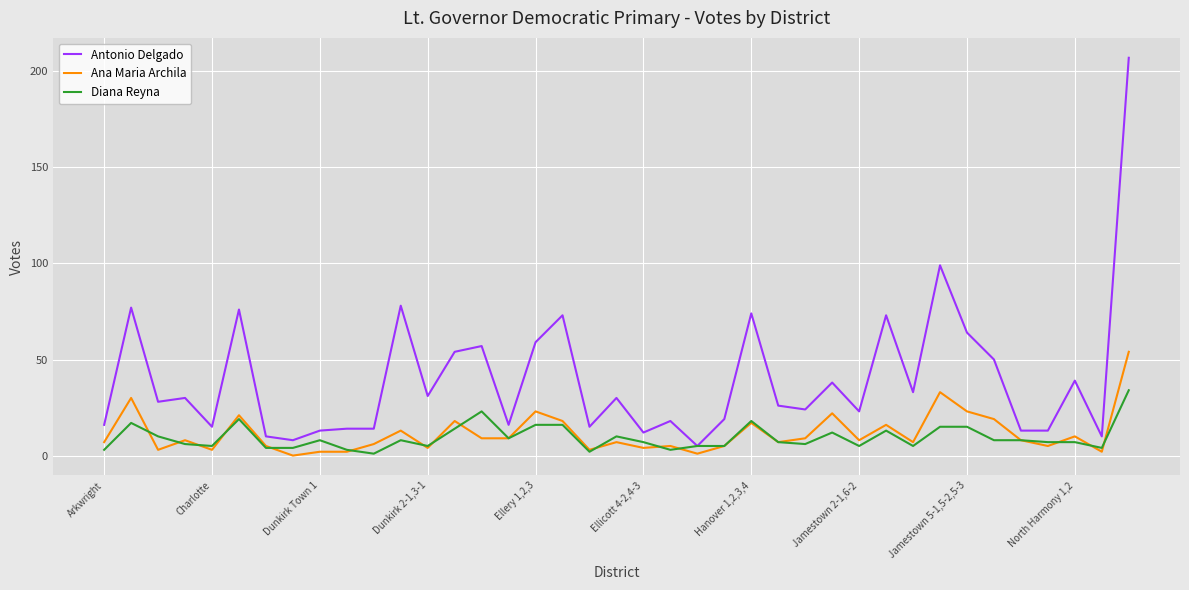

Rank the series by their maximum value, from lowest to highest.

Diana Reyna, Ana Maria Archila, Antonio Delgado